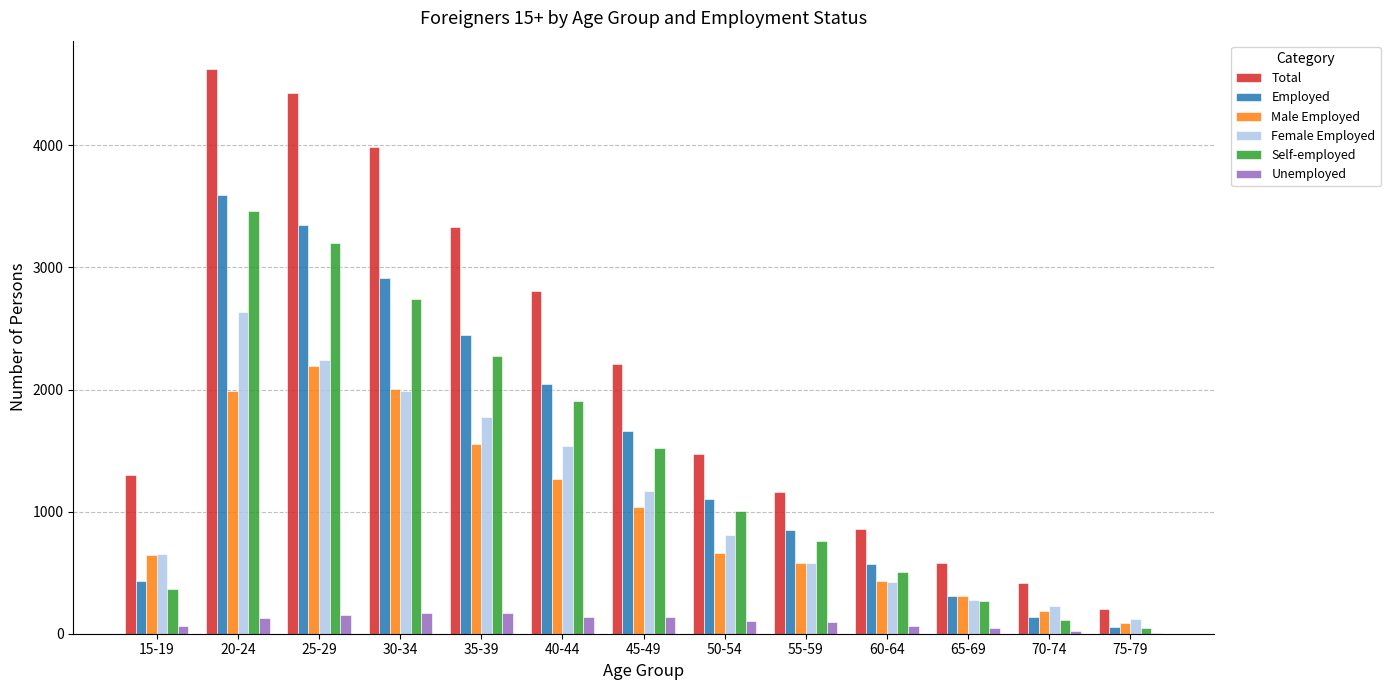

What is the sum of all Male Employed values?

12938